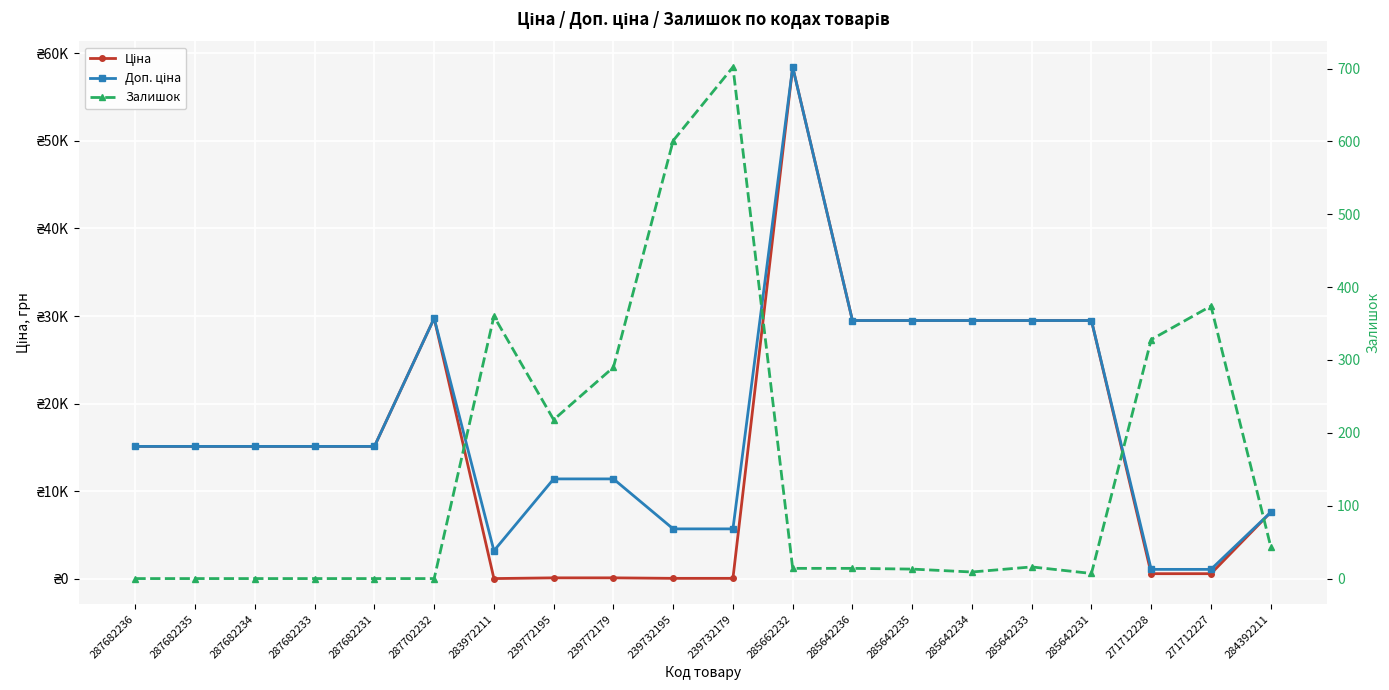

The Залишок series shows 63.7 at 284392211. True or false?

False